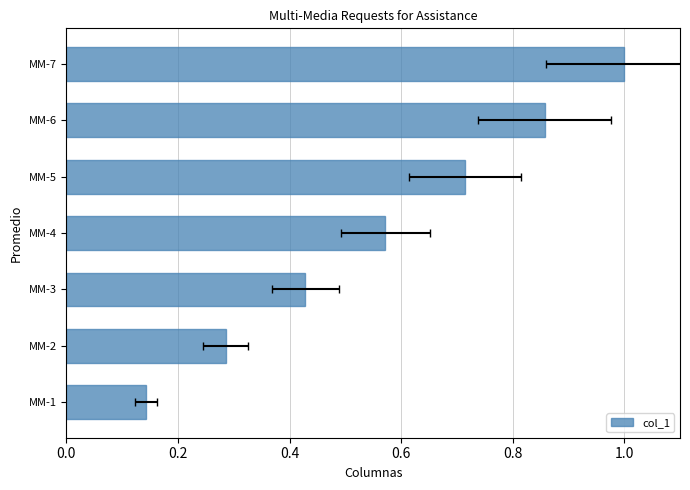

The value at MM-1 is 0.1. True or false?

False